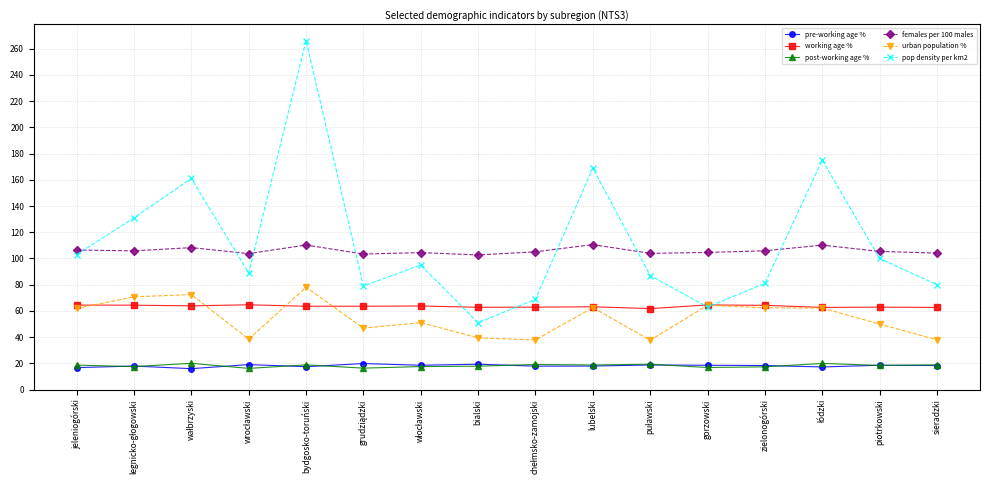

What is the label of the 12th point from the left?

gorzowski